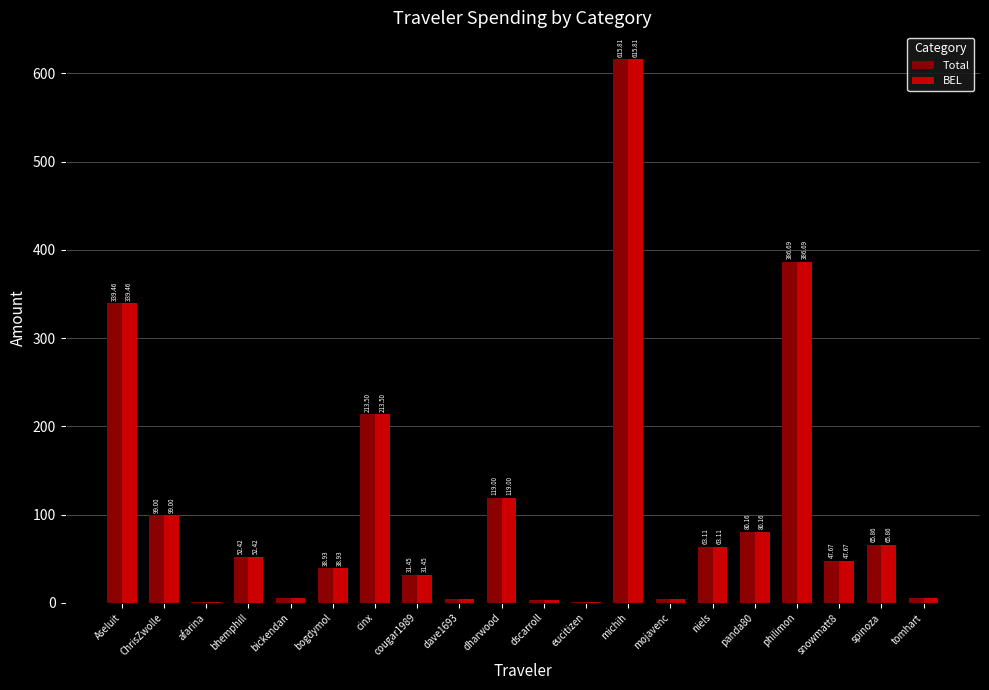

How many groups of bars are there?

20